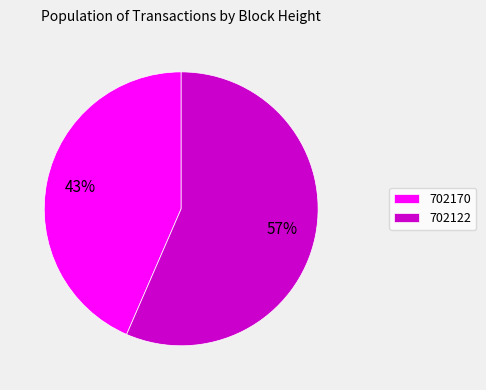

Which category has the biggest portion of the pie?

702122